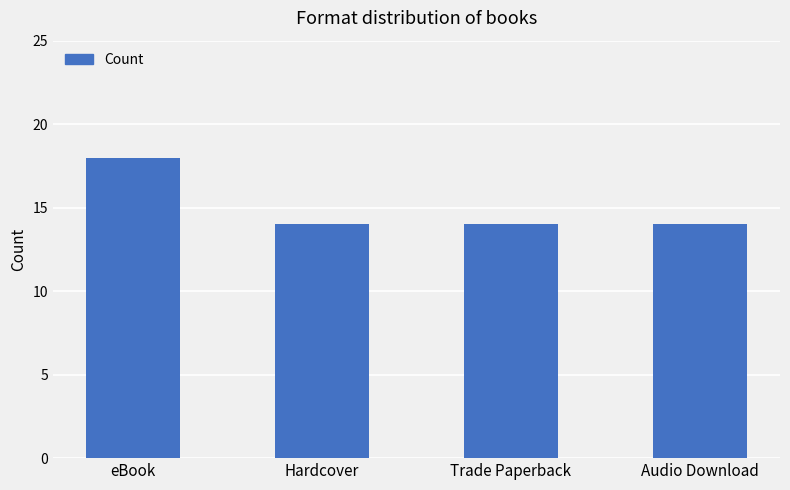

Is it true that the value at Audio Download is 14?

True